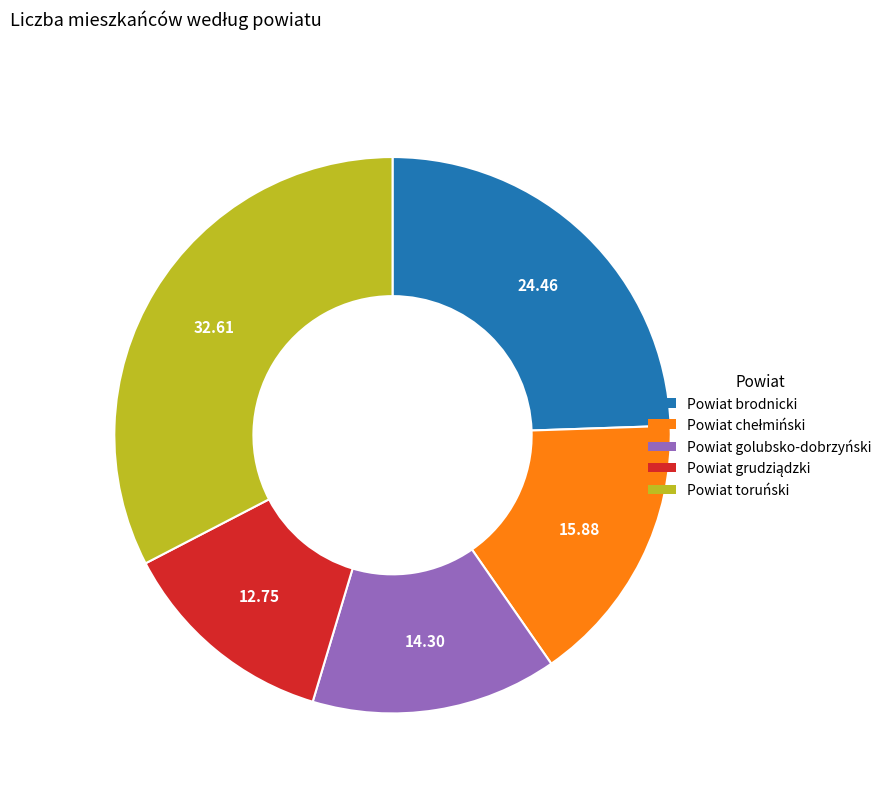

What is the largest slice in the pie chart?

Powiat toruński